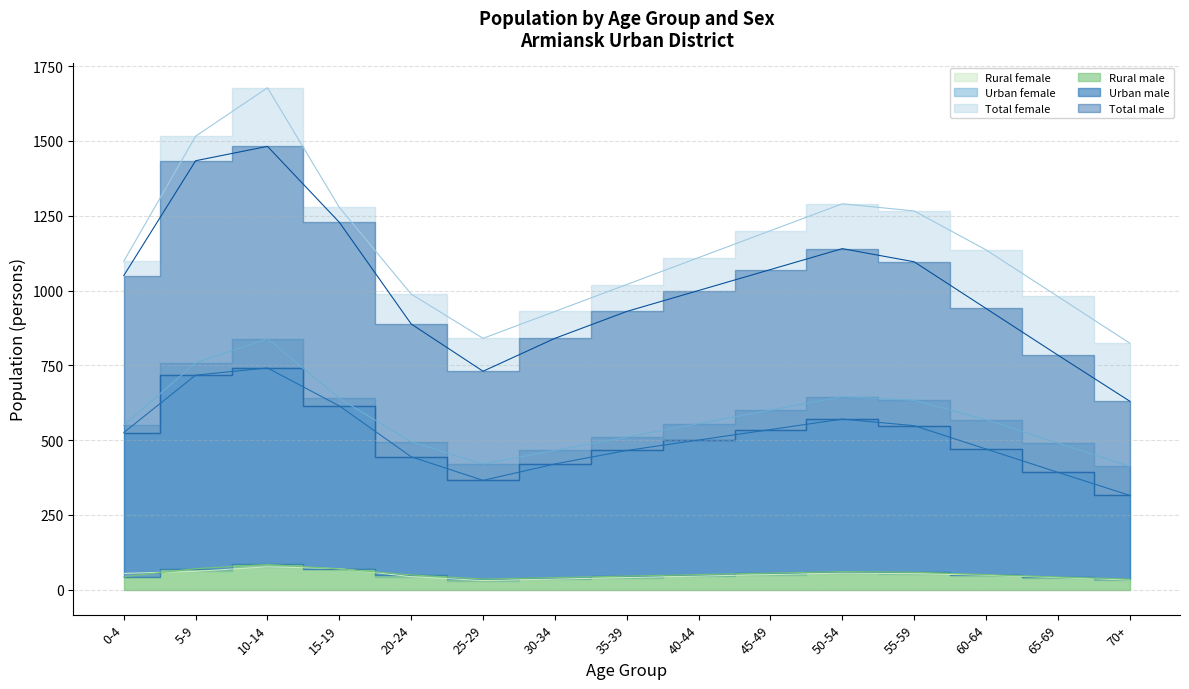

Reading left to right, list all the values displayed in this chart.

Urban male: 525	717	741	614	444	365	420	465	500	535	570	548	470	392	315
Urban female: 549	758	839	639	494	420	465	510	555	600	645	633	568	490	412
Rural male: 43	70	84	69	49	35	40	45	50	55	60	58	50	42	35
Rural female: 54	61	76	70	43	30	35	40	45	50	55	53	48	40	32
Total male: 1050	1434	1482	1228	888	730	840	930	1000	1070	1140	1096	940	784	630
Total female: 1098	1516	1678	1278	988	840	930	1020	1110	1200	1290	1266	1136	980	824